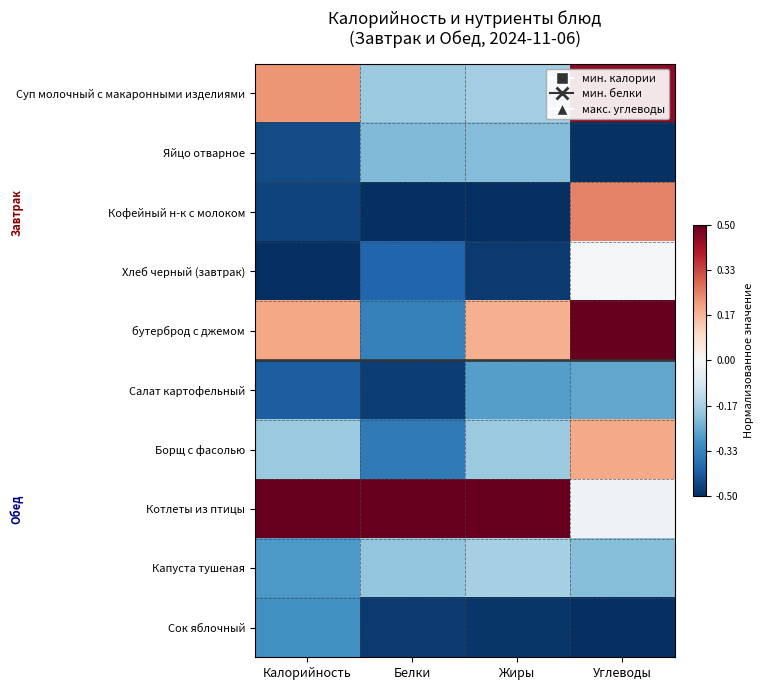

At which category is the sum across all series the highest?

Углеводы